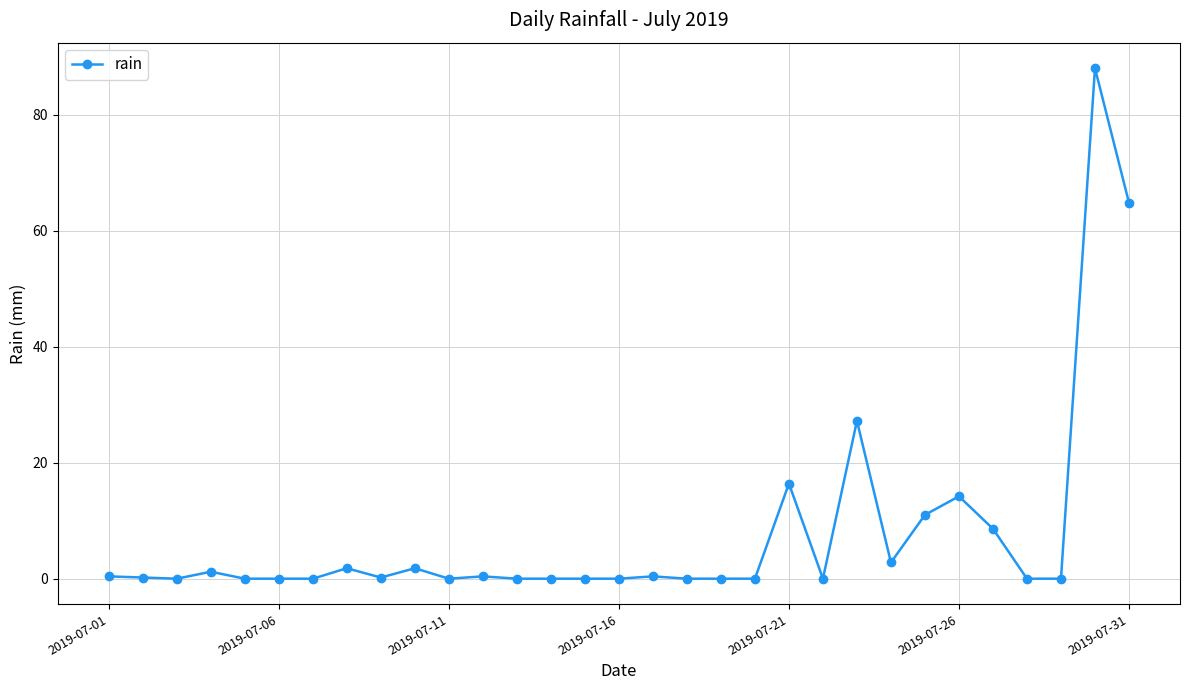

What is the maximum value shown in the chart?

88.0